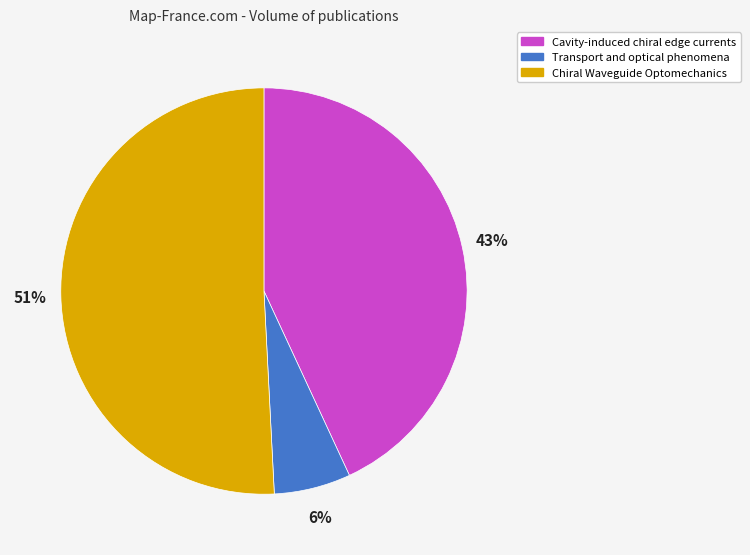

The Chiral Waveguide Optomechanics slice represents 39% of the pie. True or false?

False